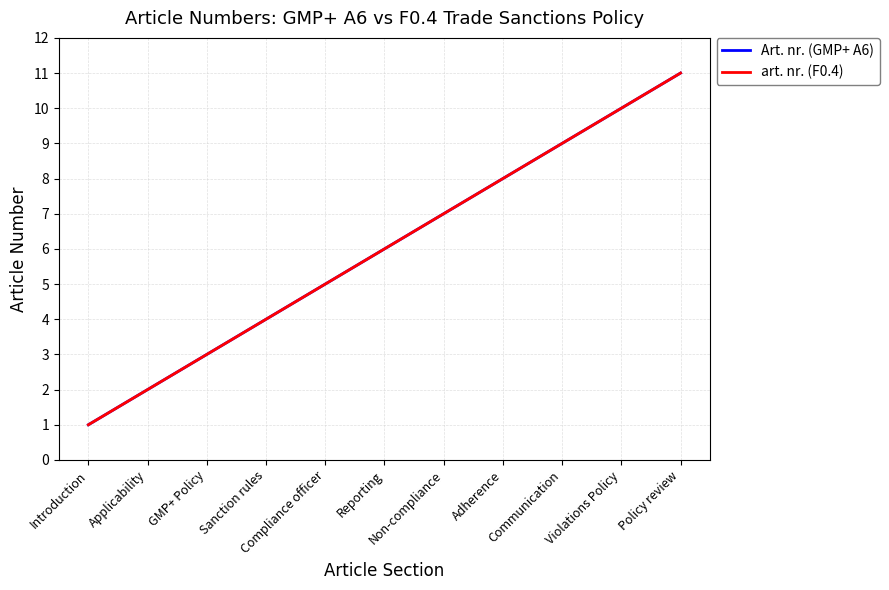

Is this an area chart (filled region under the line)?

No